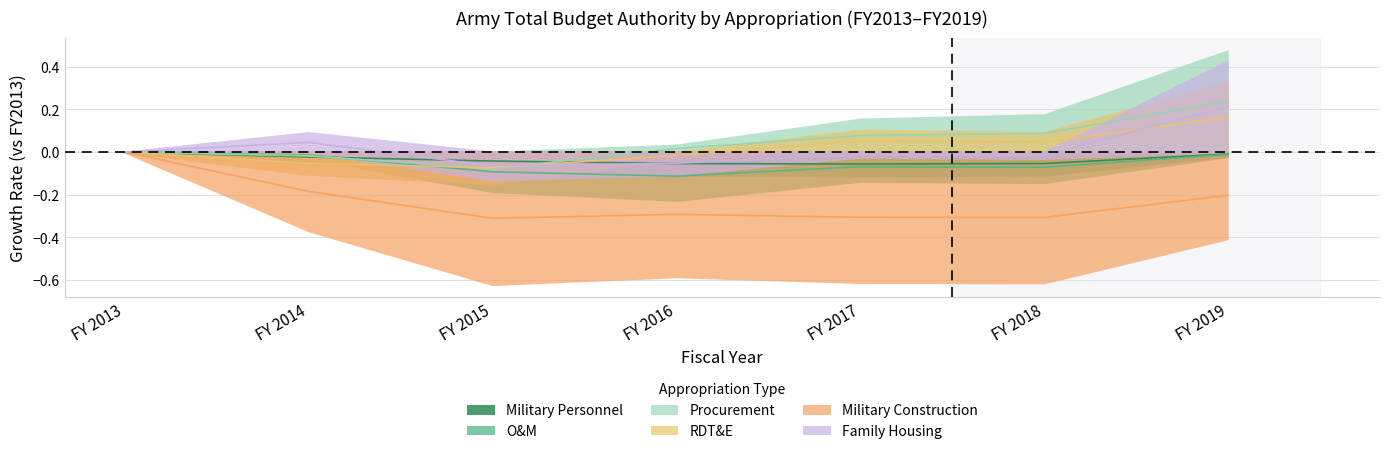

Is it true that O&M equals -0.1 at FY 2018?

False